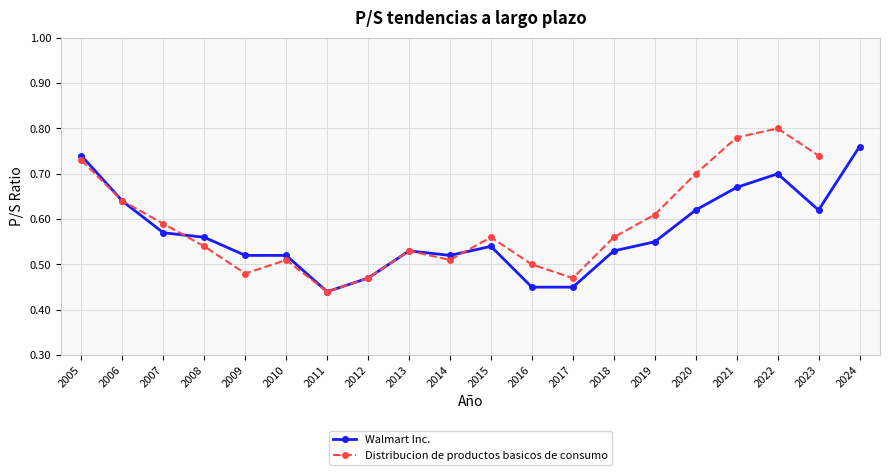

Is it true that the value at 2020 is 0.4?

False